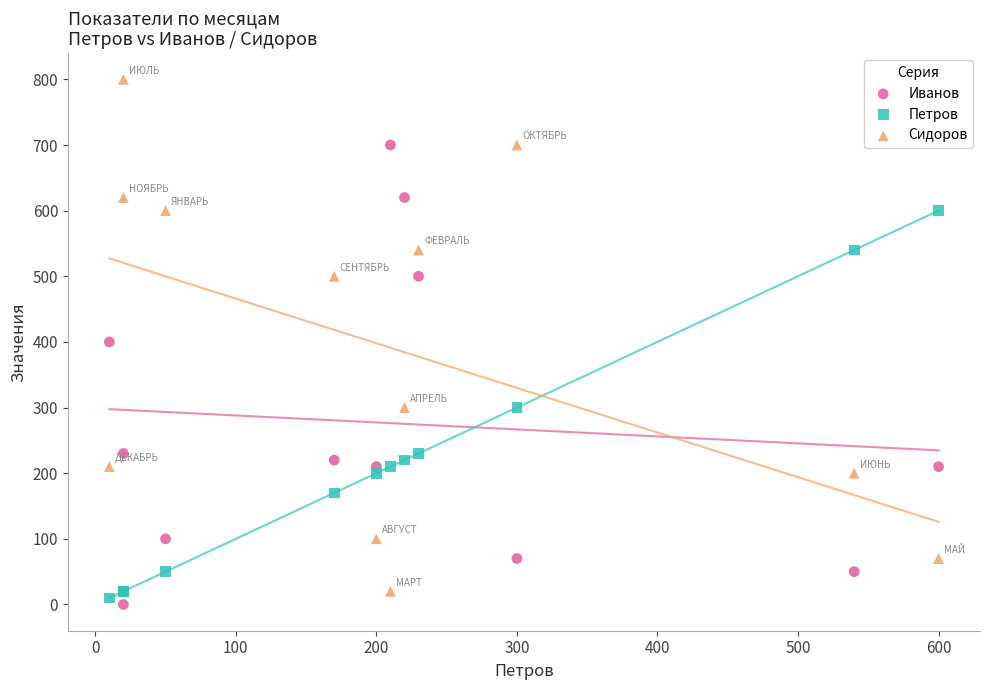

In the Сидоров series, what Y value is closest to 410?

500